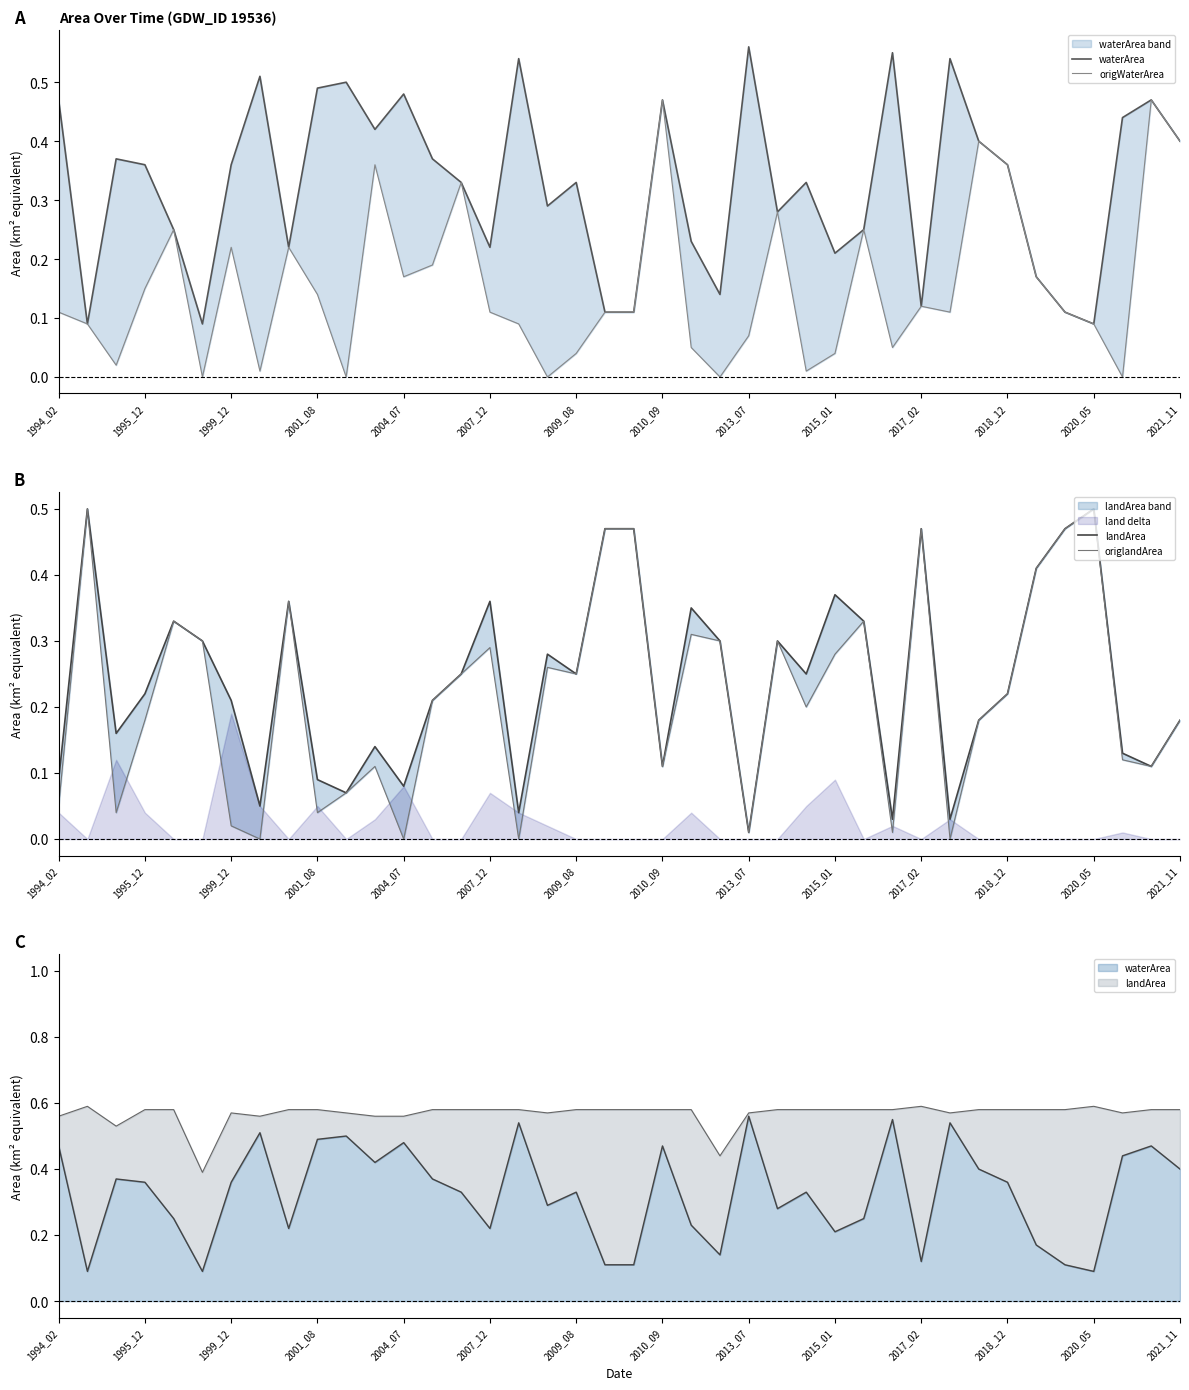

Reading right to left, what are all the values shown in this chart?

waterArea: 0.4	0.5	0.4	0.1	0.1	0.2	0.4	0.4	0.5	0.1	0.6	0.2	0.2	0.3	0.3	0.6	0.1	0.2	0.5	0.1	0.1	0.3	0.3	0.5	0.2	0.3	0.4	0.5	0.4	0.5	0.5	0.2	0.5	0.4	0.1	0.2	0.4	0.4	0.1	0.5
origWaterArea: 0.4	0.5	0.0	0.1	0.1	0.2	0.4	0.4	0.1	0.1	0.1	0.2	0.0	0.0	0.3	0.1	0.0	0.1	0.5	0.1	0.1	0.0	0.0	0.1	0.1	0.3	0.2	0.2	0.4	0.0	0.1	0.2	0.0	0.2	0.0	0.2	0.1	0.0	0.1	0.1
landArea: 0.2	0.1	0.1	0.5	0.5	0.4	0.2	0.2	0.0	0.5	0.0	0.3	0.4	0.2	0.3	0.0	0.3	0.3	0.1	0.5	0.5	0.2	0.3	0.0	0.4	0.2	0.2	0.1	0.1	0.1	0.1	0.4	0.1	0.2	0.3	0.3	0.2	0.2	0.5	0.1
origlandArea: 0.2	0.1	0.1	0.5	0.5	0.4	0.2	0.2	0.0	0.5	0.0	0.3	0.3	0.2	0.3	0.0	0.3	0.3	0.1	0.5	0.5	0.2	0.3	0.0	0.3	0.2	0.2	0.0	0.1	0.1	0.0	0.4	0.0	0.0	0.3	0.3	0.2	0.0	0.5	0.1